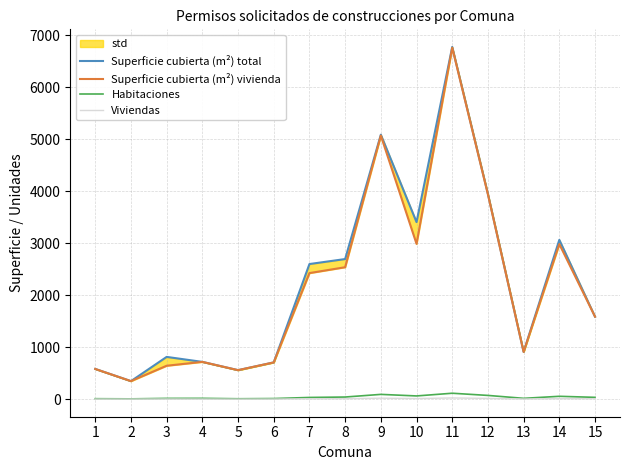

What is the spread (max minus min) of values at 13?

906